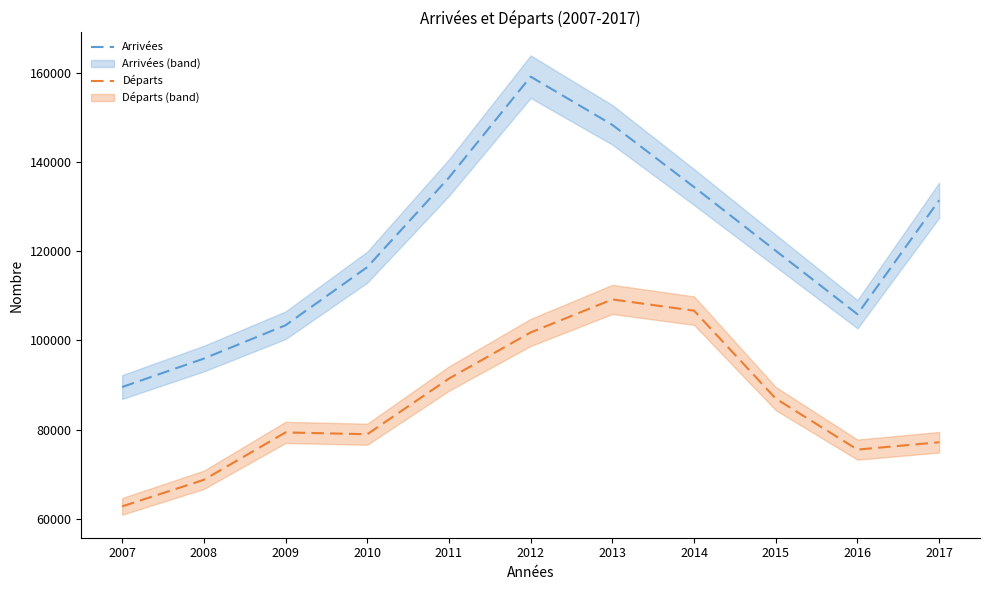

What is the maximum value for Départs?

109208